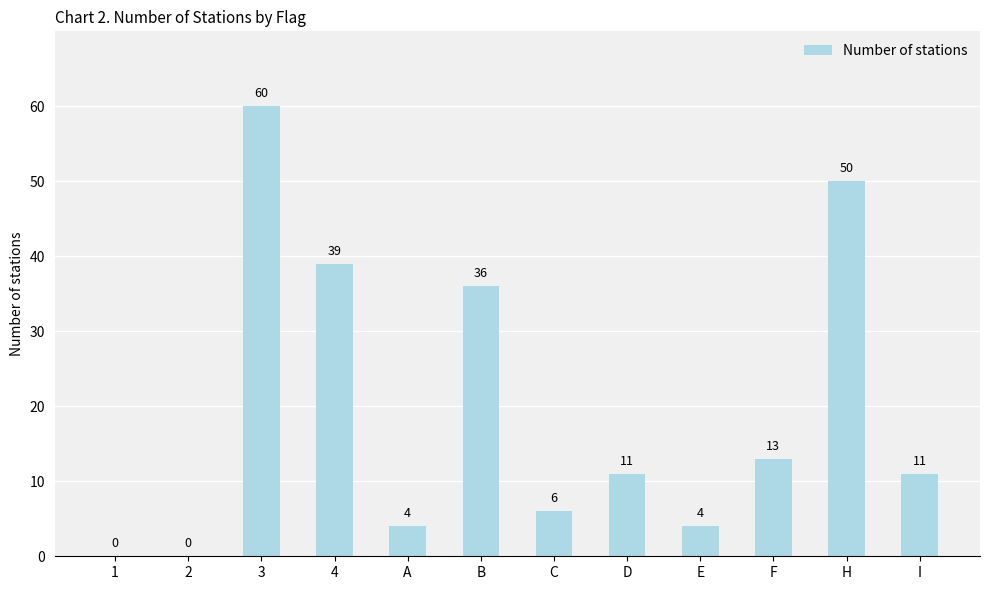

How many distinct data groups are displayed?

1